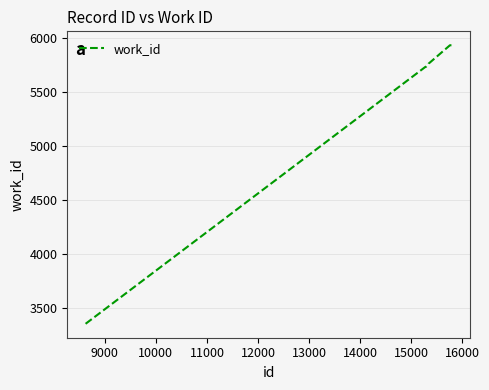

What is the maximum value shown in the chart?

5930